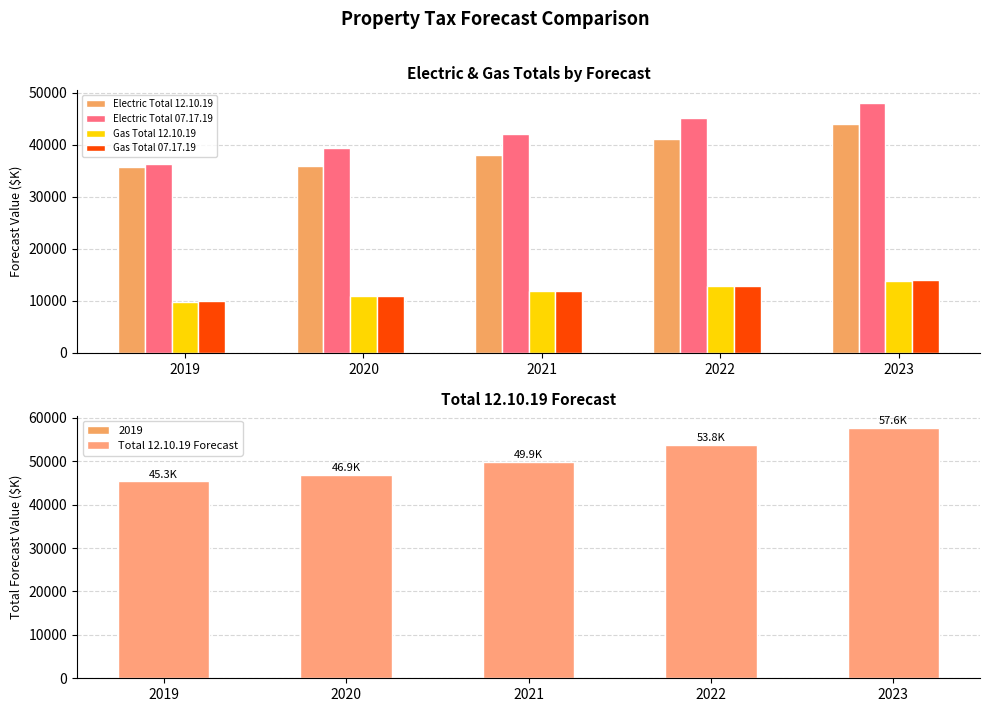

Reading right to left, what are all the values shown in this chart?

Electric Total 12.10.19: 2023=43894.6	2022=41085.1	2021=38033.2	2020=35969.9	2019=35618.9
Electric Total 07.17.19: 2023=48084.4	2022=45145.6	2021=42099.8	2020=39431.2	2019=36328.8
Gas Total 12.10.19: 2023=13730.6	2022=12750.0	2021=11855.8	2020=10942.0	2019=9725.1
Gas Total 07.17.19: 2023=13922.9	2022=12906.5	2021=11929.1	2020=10980.5	2019=9891.9
Total 12.10.19 Forecast: 2023=57625.2	2022=53835.1	2021=49889.0	2020=46911.9	2019=45344.0